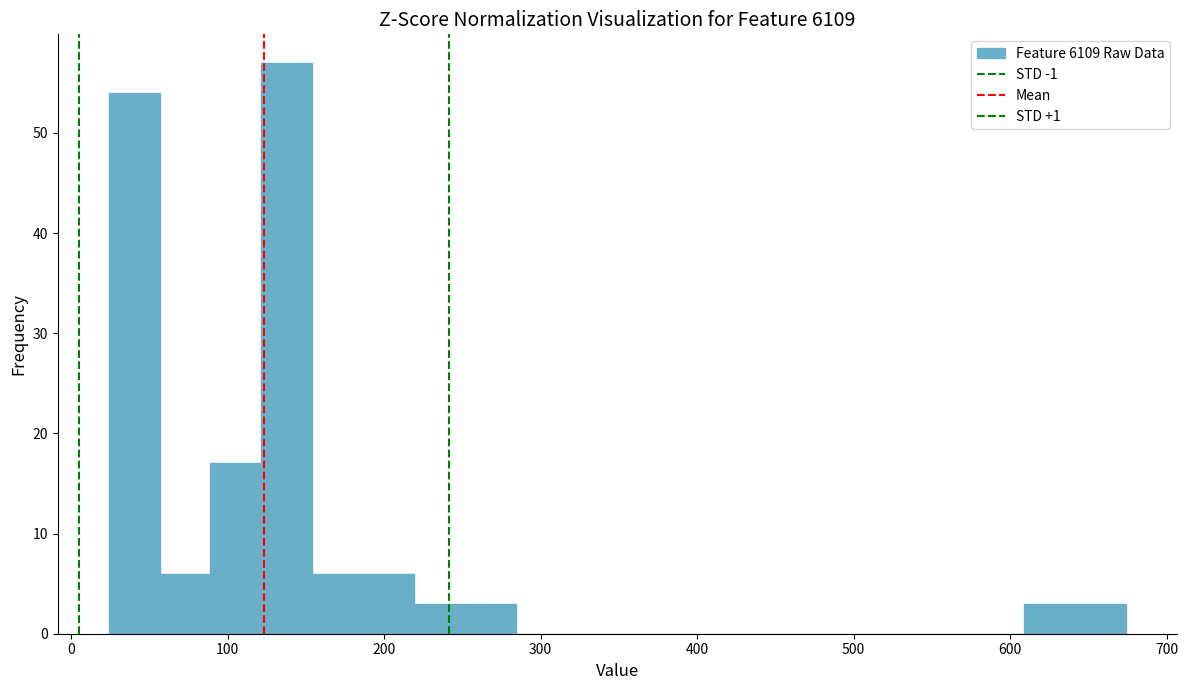

Read against the x-axis, roughly where is the centre of the tallest bar?

140